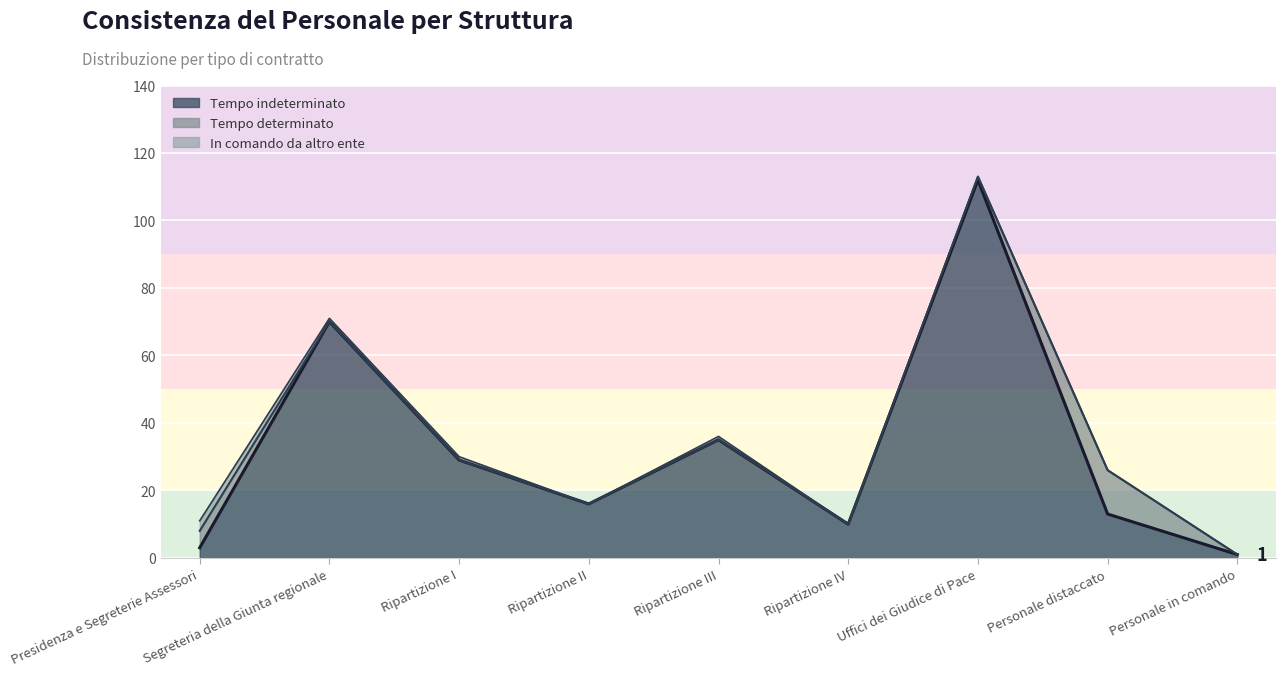

Reading right to left, transcribe all the data shown in this chart.

Tempo indeterminato: 1	13	112	10	35	16	29	70	3
Tempo determinato: 0	13	1	0	0	0	0	0	5
In comando da altro ente: 0	0	0	0	1	0	1	1	3